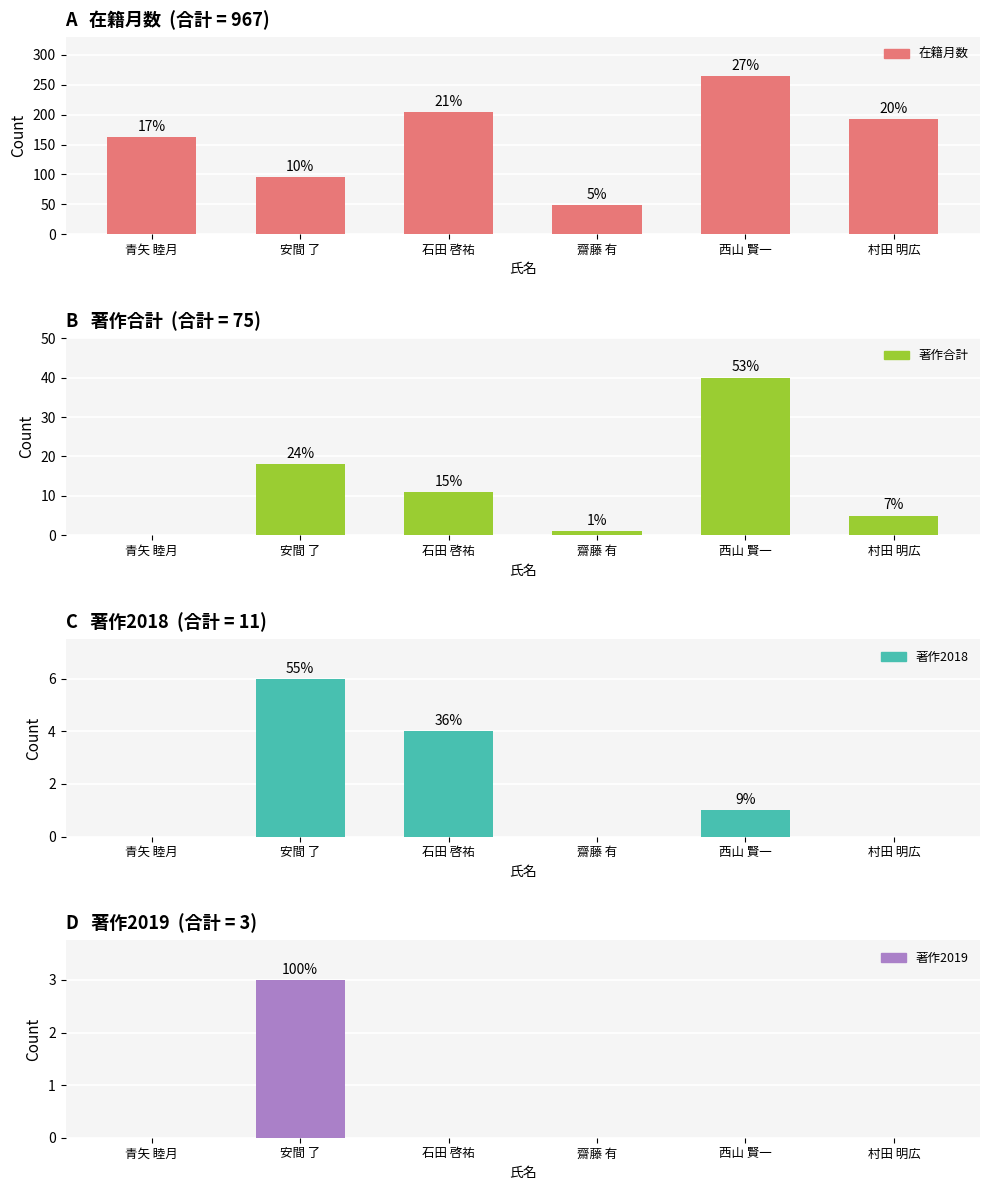

What are all the series names shown in the legend?

在籍月数, 著作合計, 著作2018, 著作2019